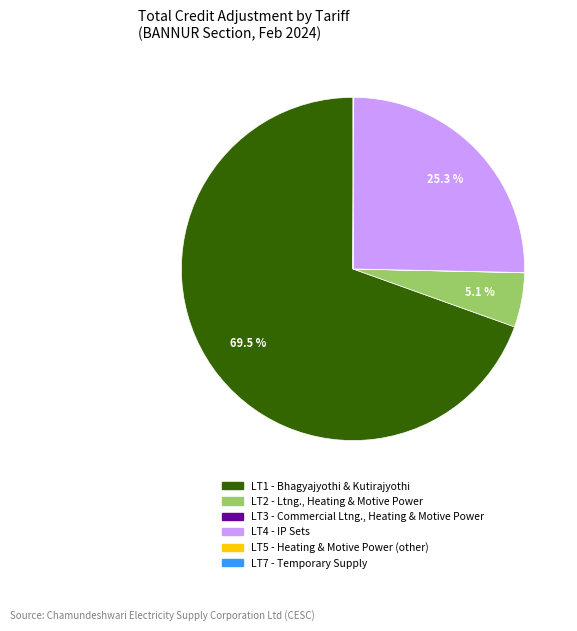

What percentage is NOT represented by LT4?

74.7%